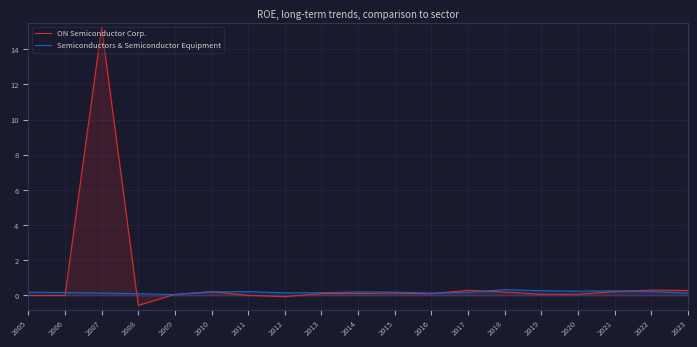

Is it true that Semiconductors & Semiconductor Equipment equals 0.2 at 2010?

True